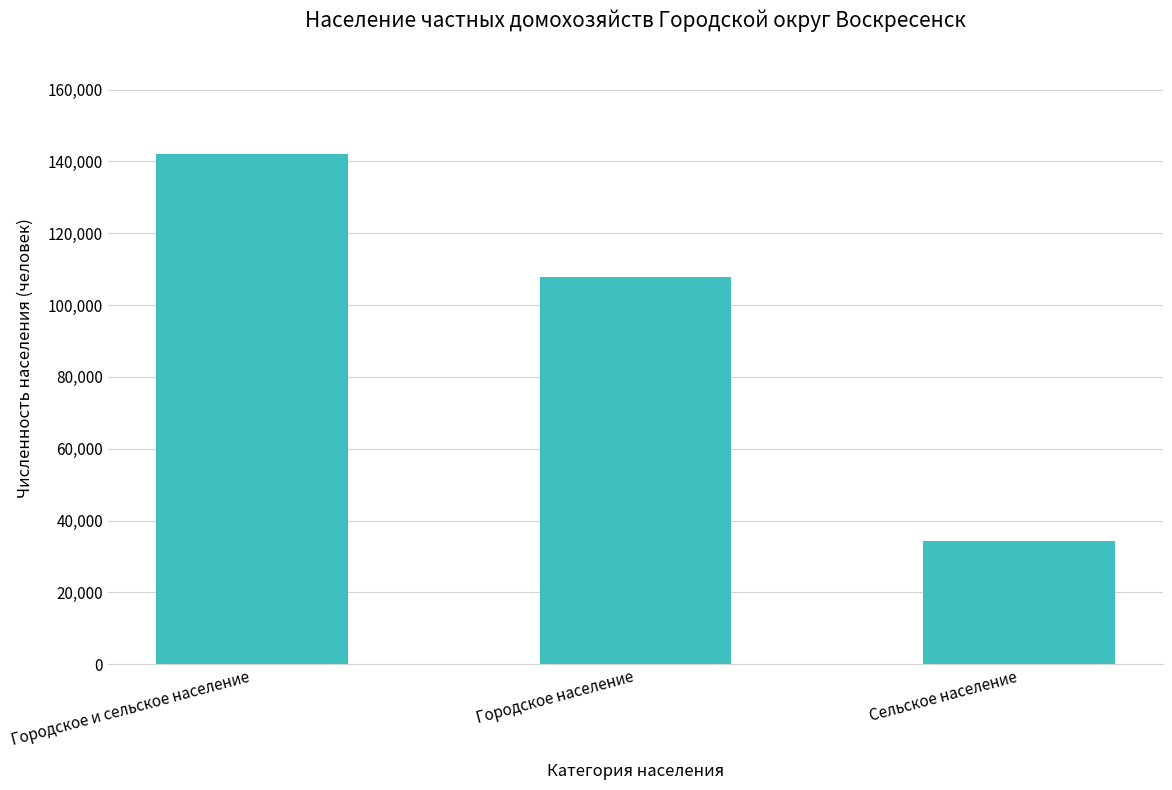

How many series are shown in this chart?

1